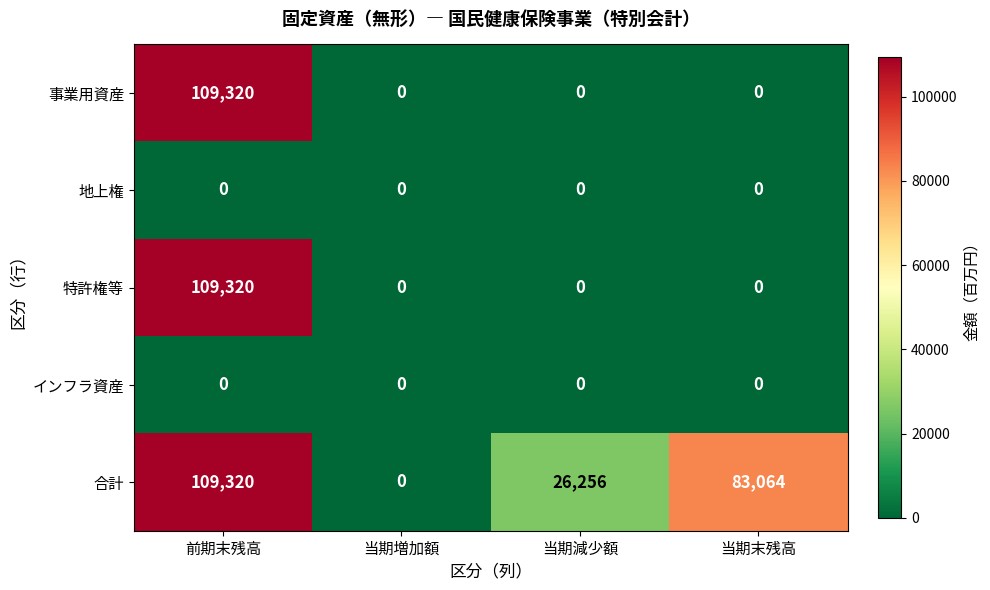

Count the number of data series in this chart.

5